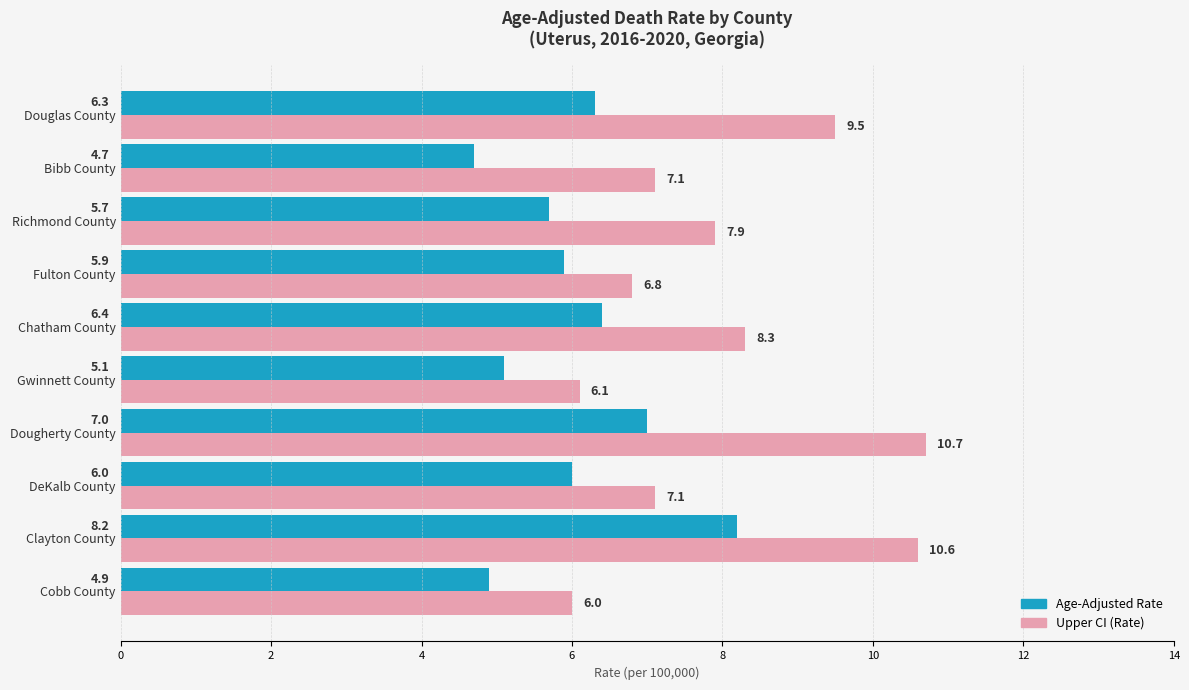

What is the spread (max minus min) of values at Dougherty County?

3.7